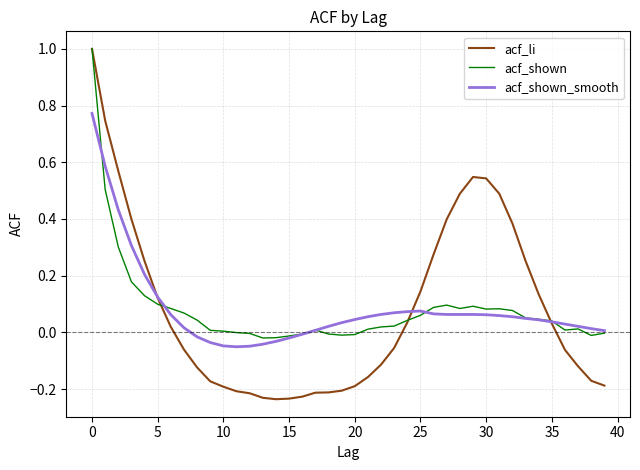

What is the maximum value shown in the chart?

1.0